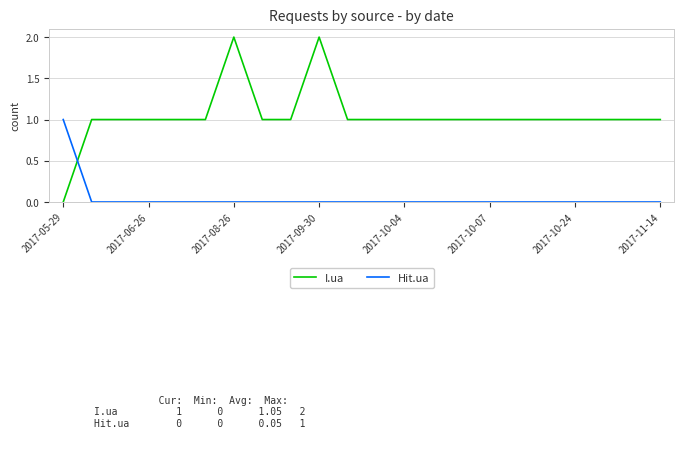

Does the chart have visible grid lines?

Yes